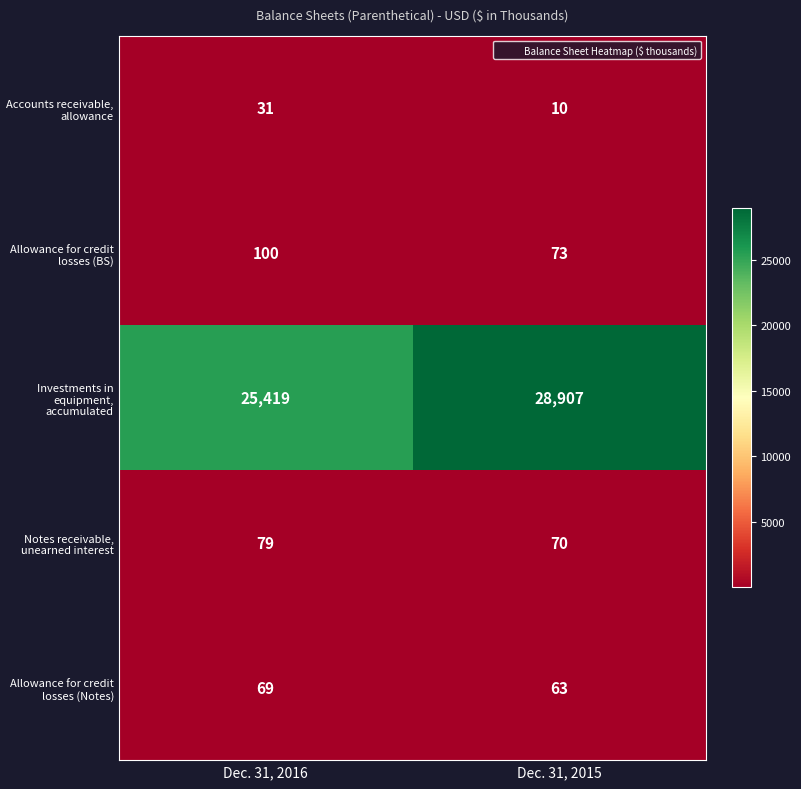

Which series has the widest spread of values?

Investments in equipment, accumulated